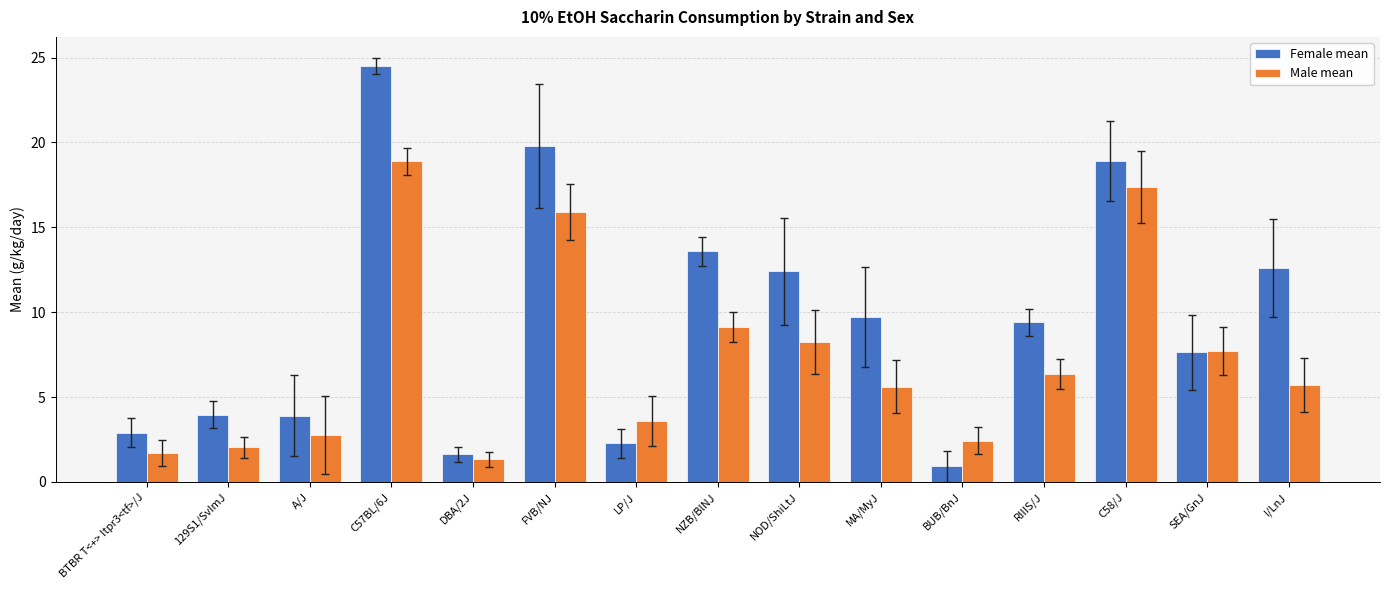

How many values in the Male mean series exceed 5?

9